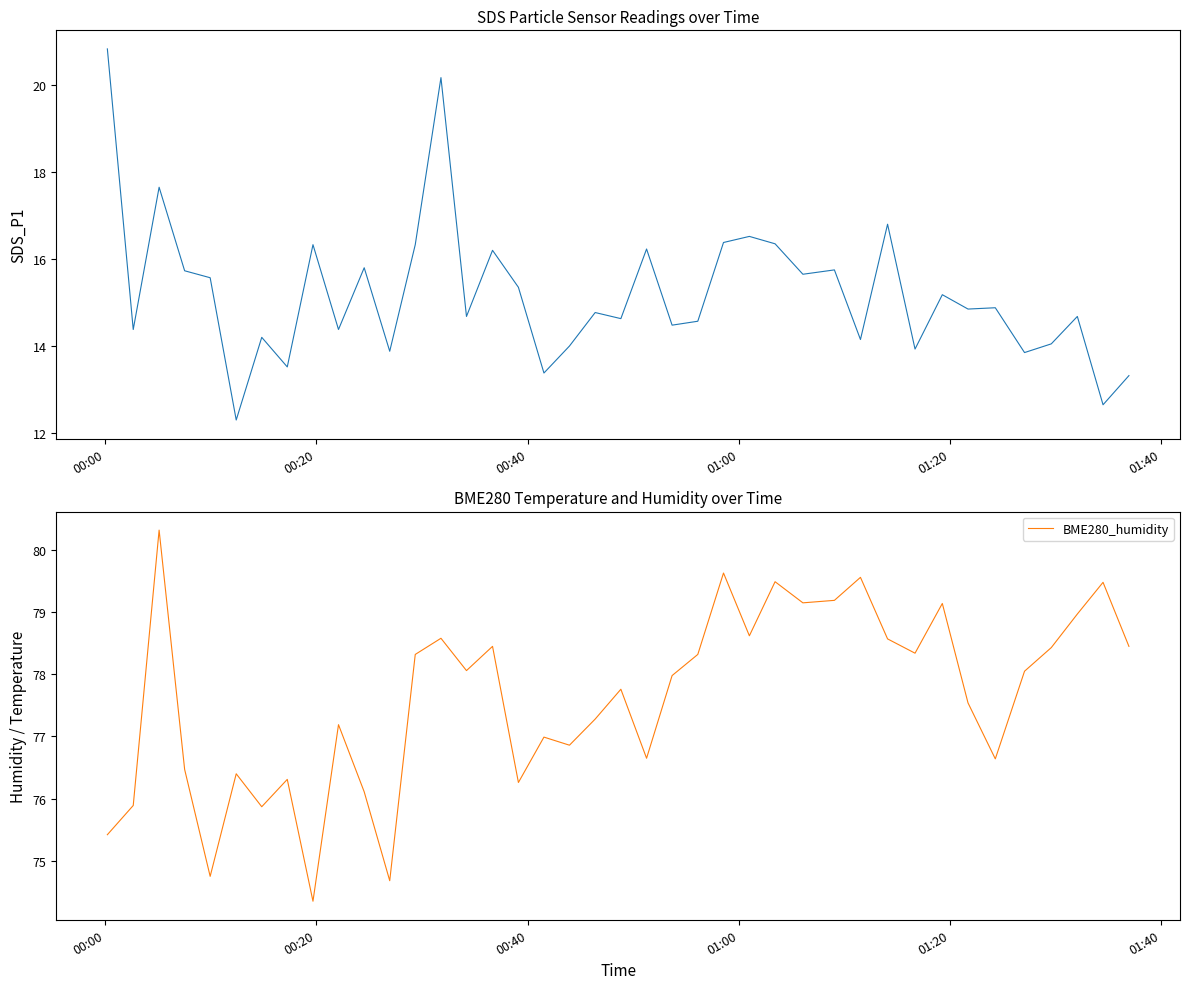

How many data points in SDS_P1 are less than 14?

8